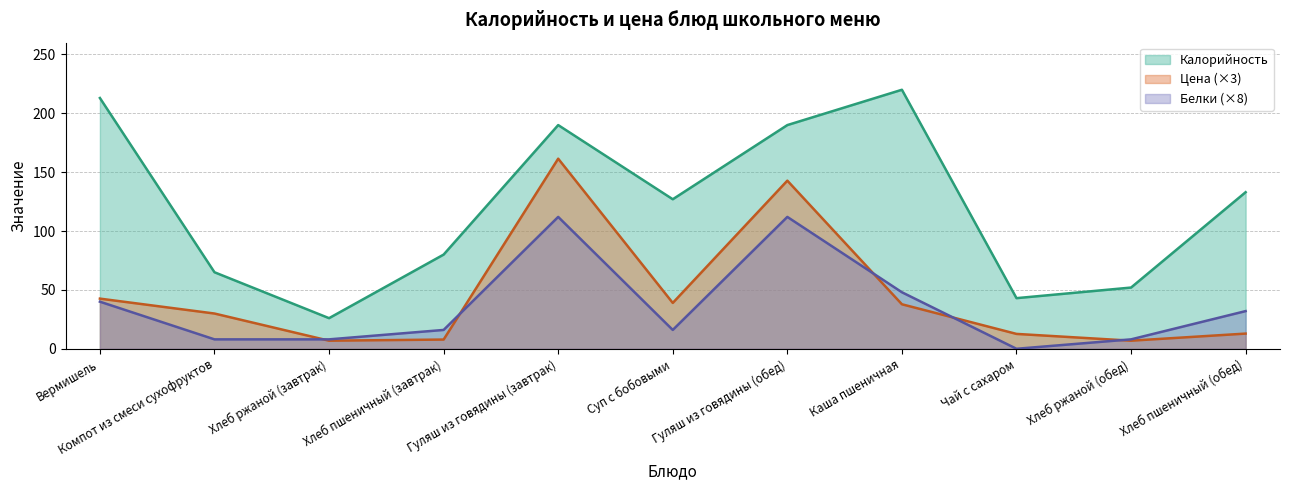

Which series has the widest spread of values?

Калорийность